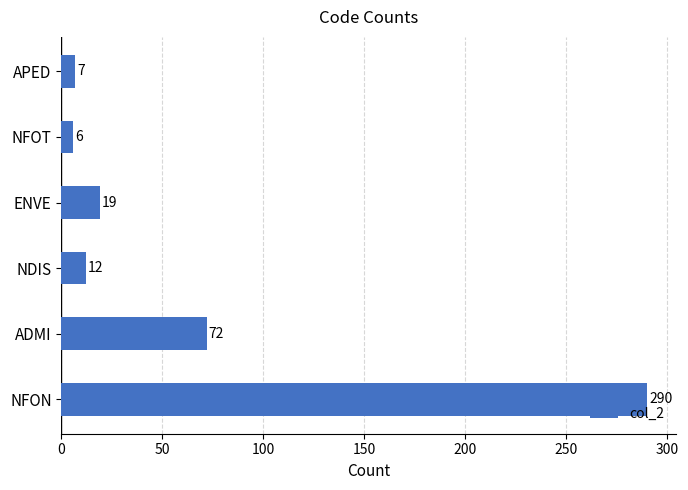

Reading bottom to top, extract all data points from this chart.

290	72	12	19	6	7